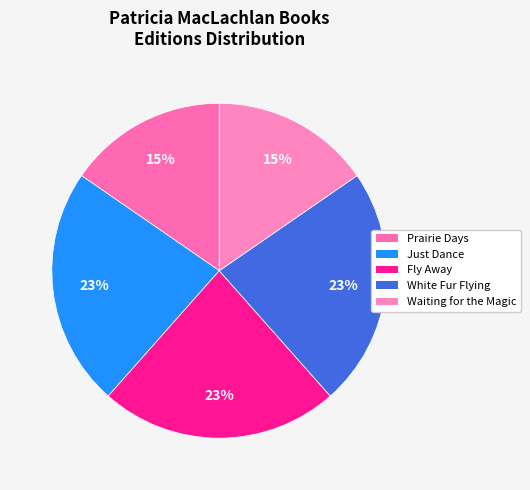

How many slices are in this pie chart?

5